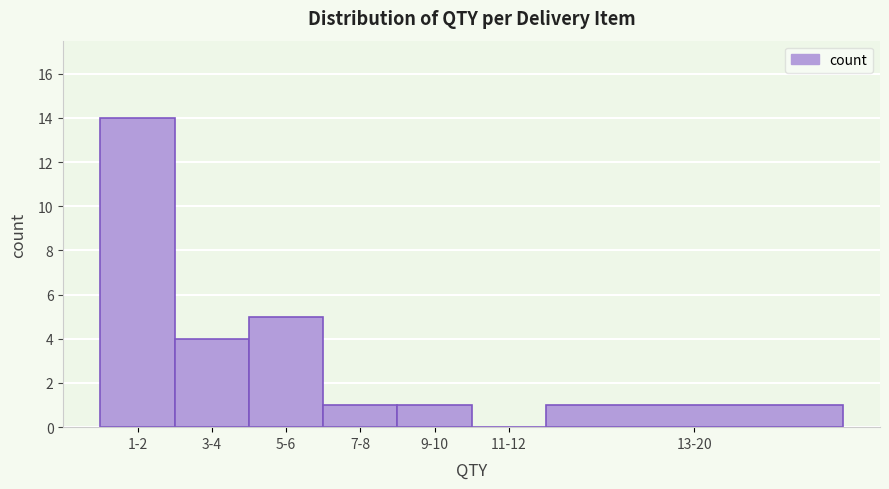

Reading right to left, extract all data points from this chart.

13-20=1	11-12=0	9-10=1	7-8=1	5-6=5	3-4=4	1-2=14